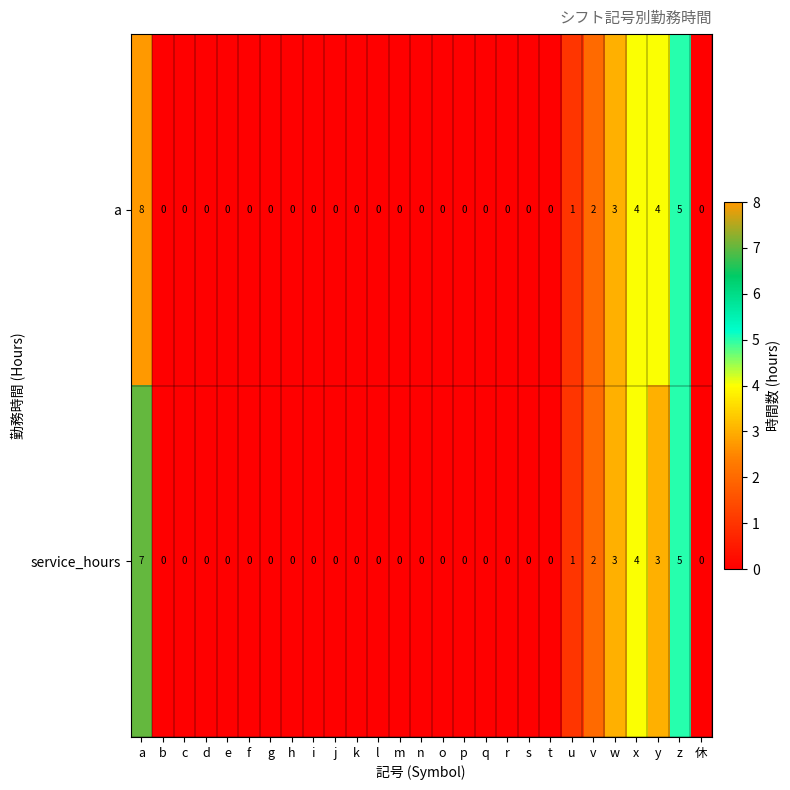

List the series in order of their overall mean, lowest first.

service_hours, a